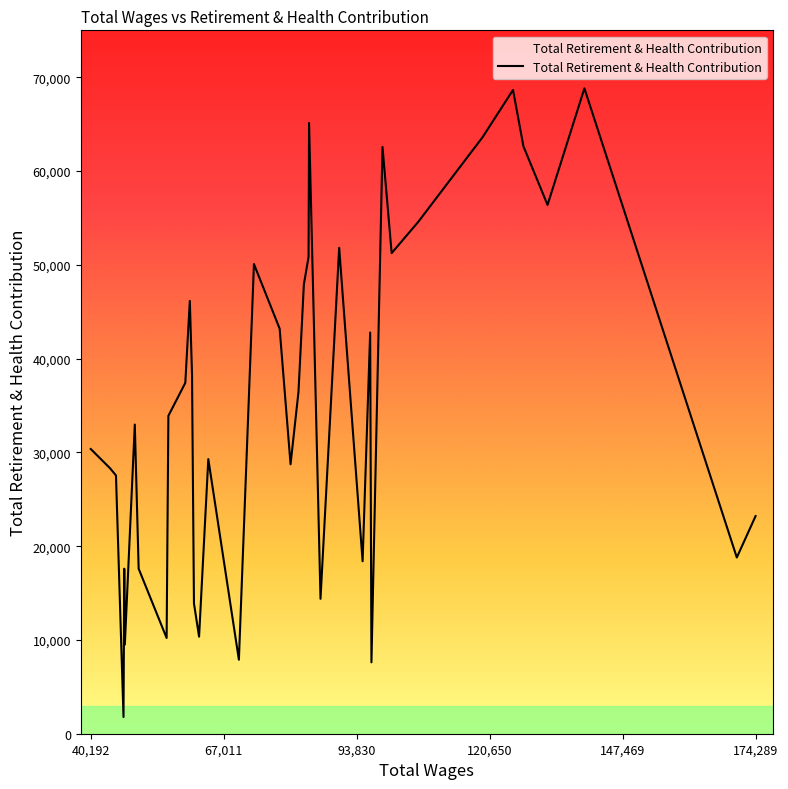

What is the difference between the maximum and minimum values?

67037